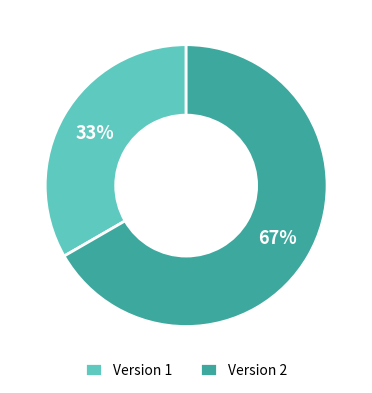

To the nearest percent, what percentage of the pie is Version 1?

33%